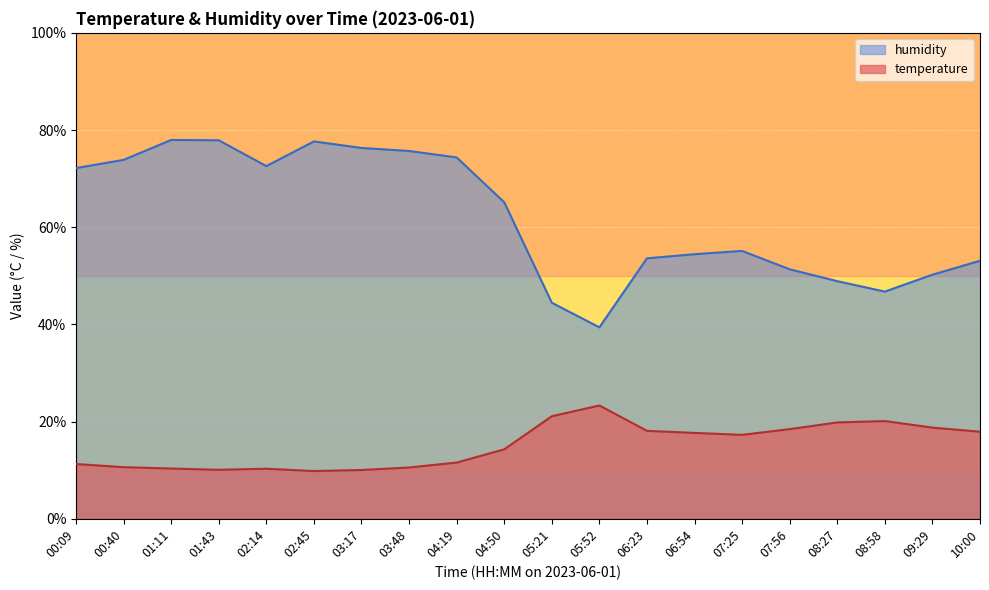

Where does the humidity series first go above 65?

00:09